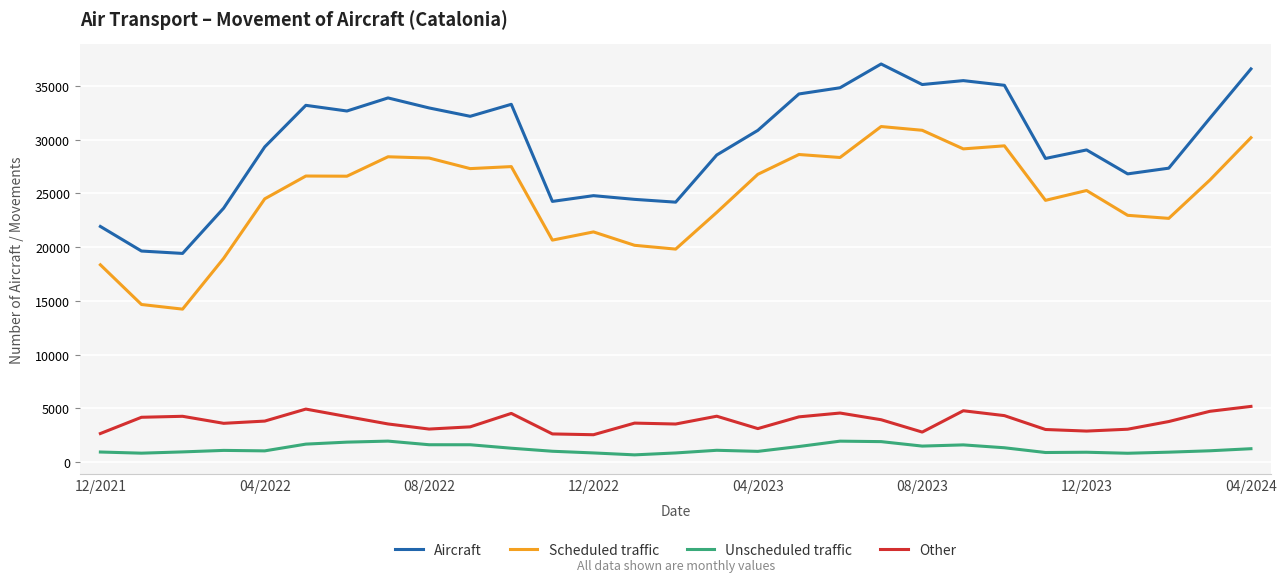

What is the average value of the Unscheduled traffic series?

1226